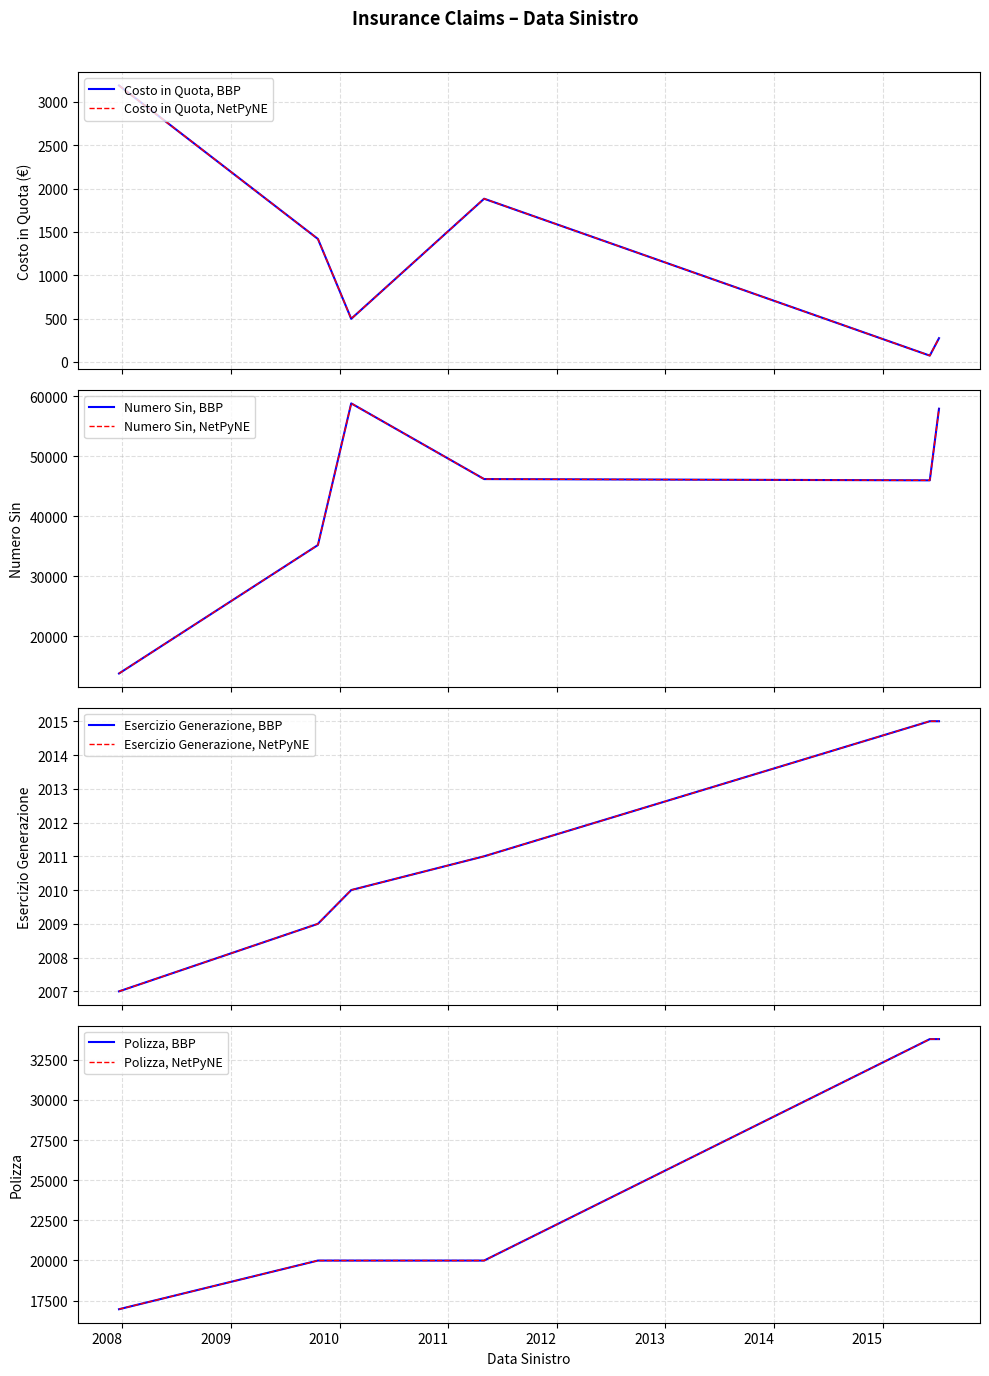

What is the label of the 3rd point from the right?

09/02/2010